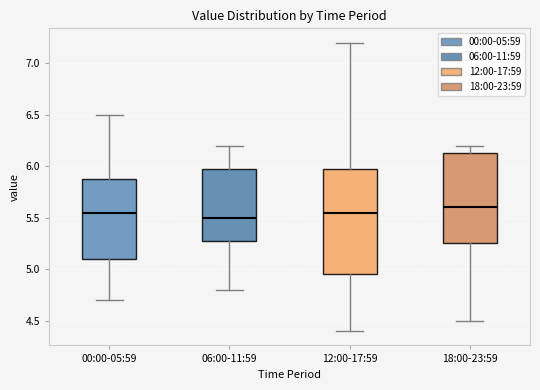

Which box is the tallest, from its lower edge to its upper edge?

12:00-17:59